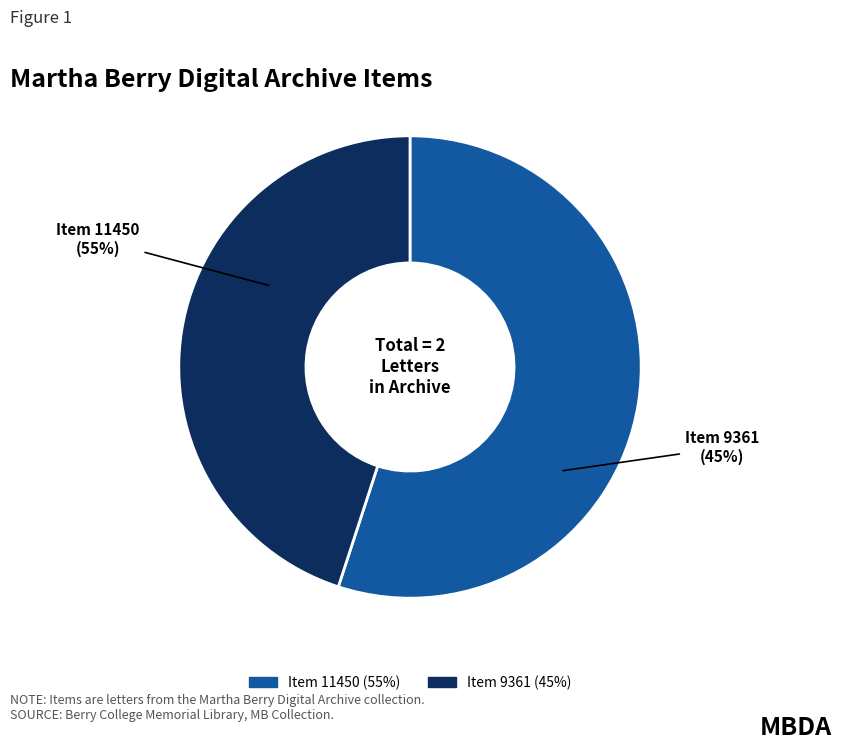

What is the total percentage of Letter from Susan Holden Wright to Martha Berry (Item 11450) and Letter to Martha Berry from Susan Wright (Item 9361)?

100.0%